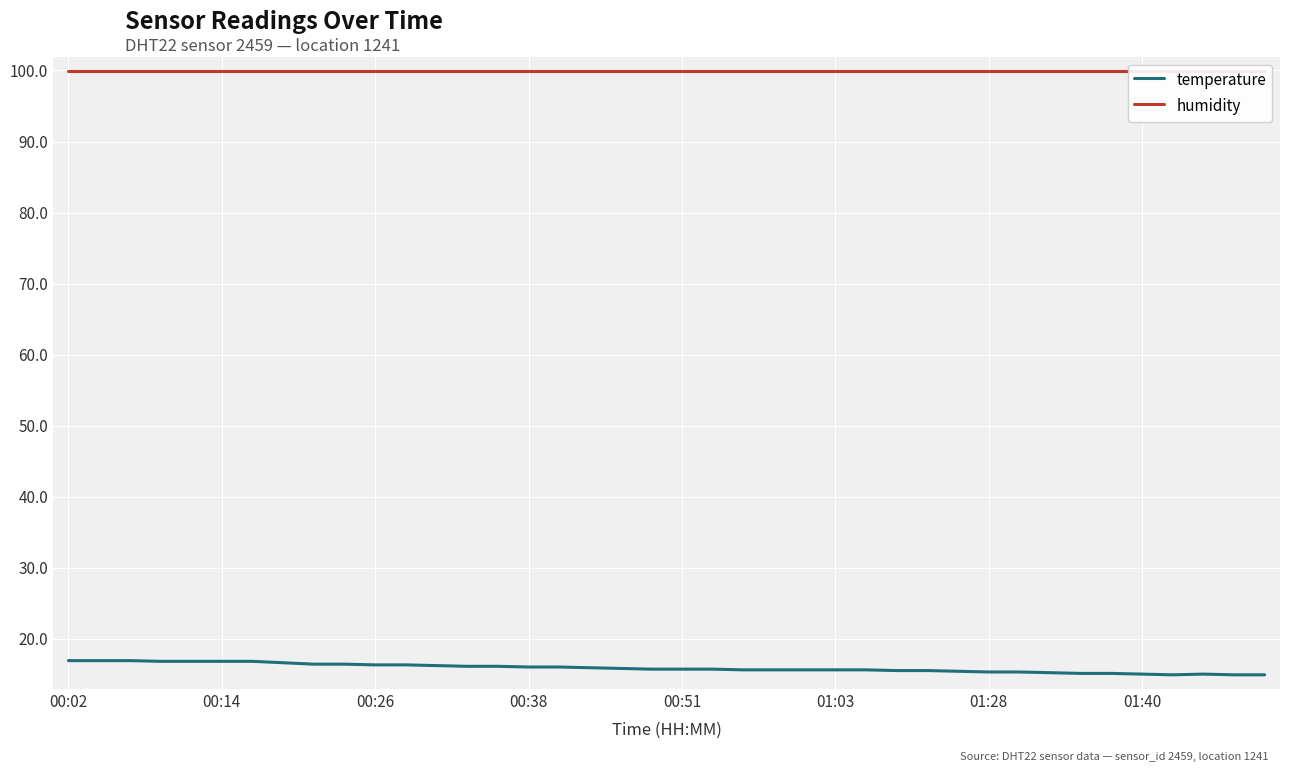

What is the total value across all series at 31?

115.2